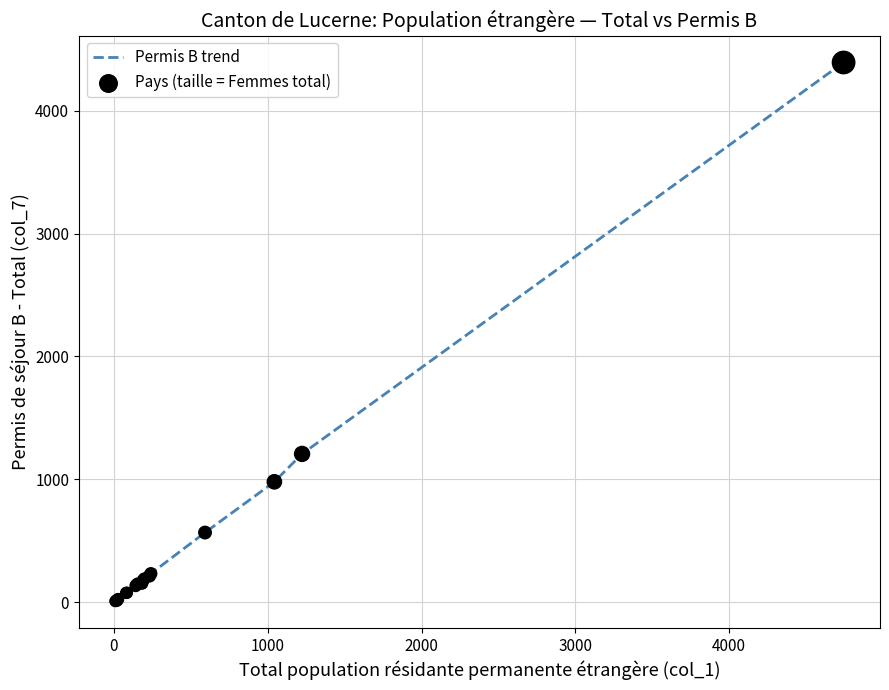

What is the difference between the maximum and minimum values?

4383